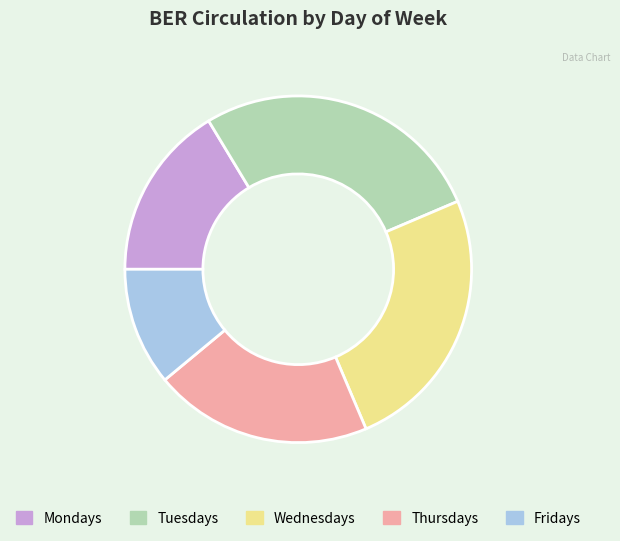

True or false: Fridays accounts for 11% of the total.

True